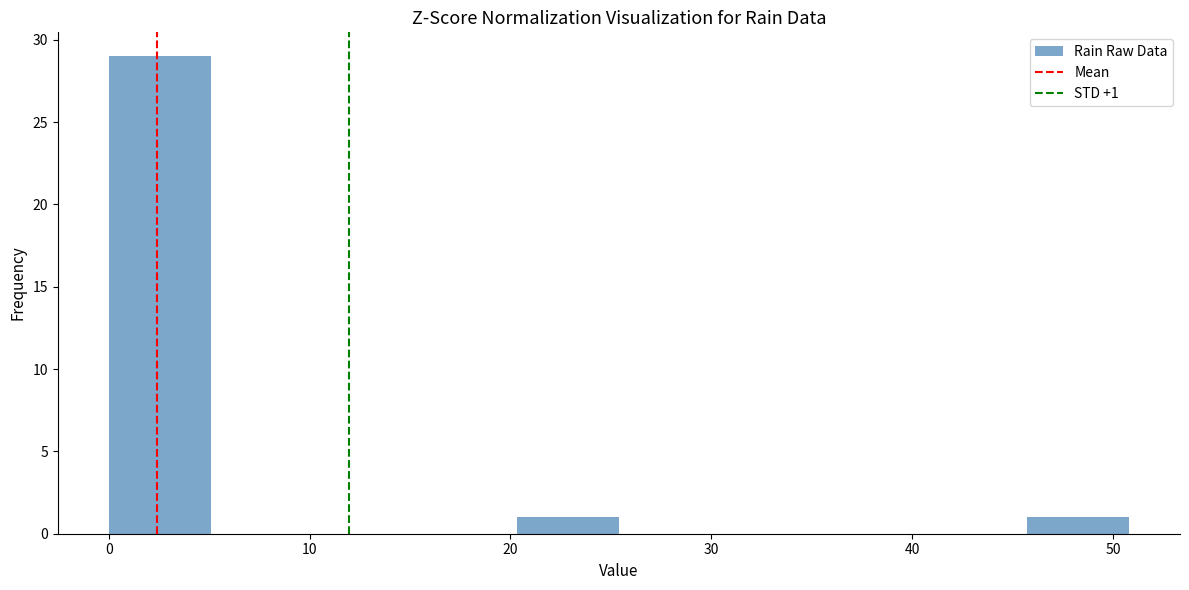

Which range on the x-axis has the tallest bar?

0 to 5